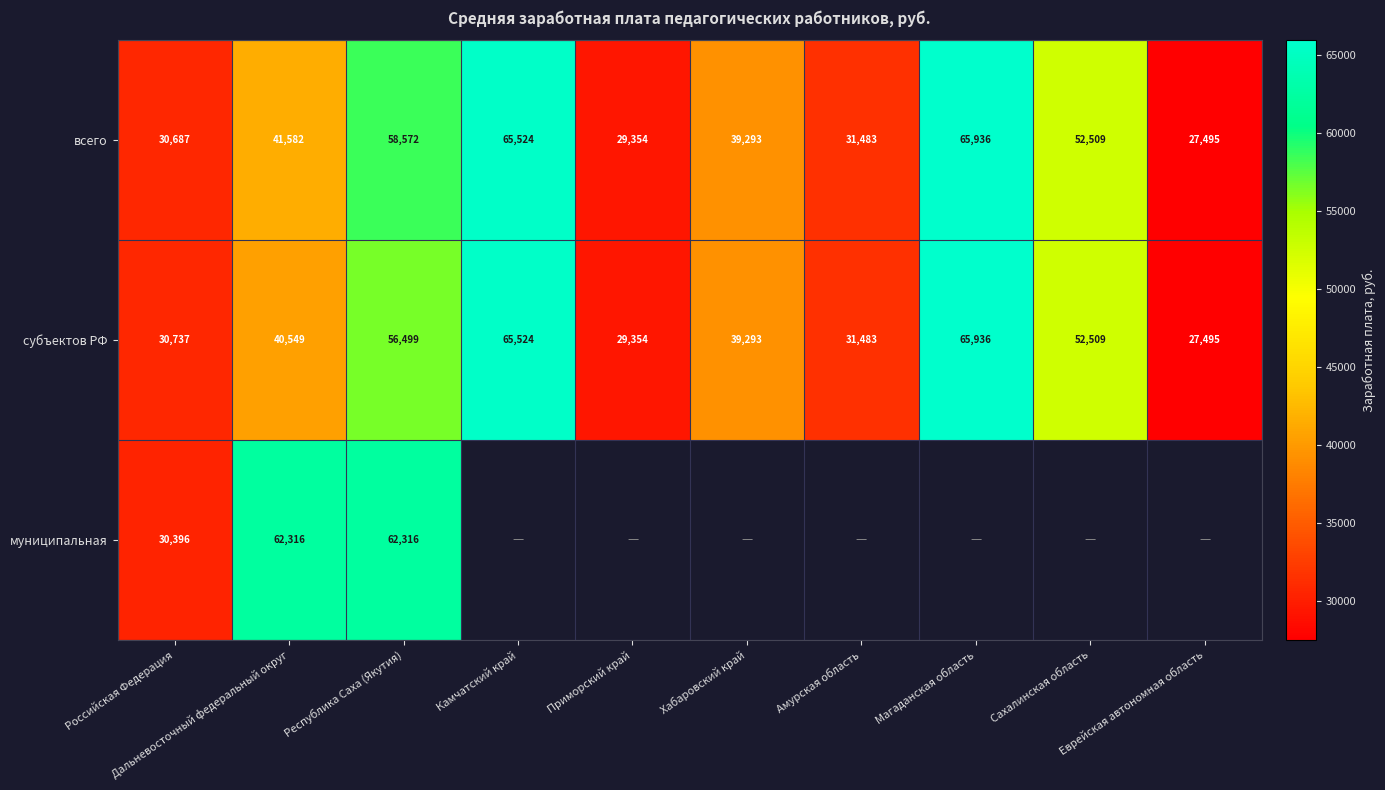

What is the average value of the субъектов РФ series?

43937.9